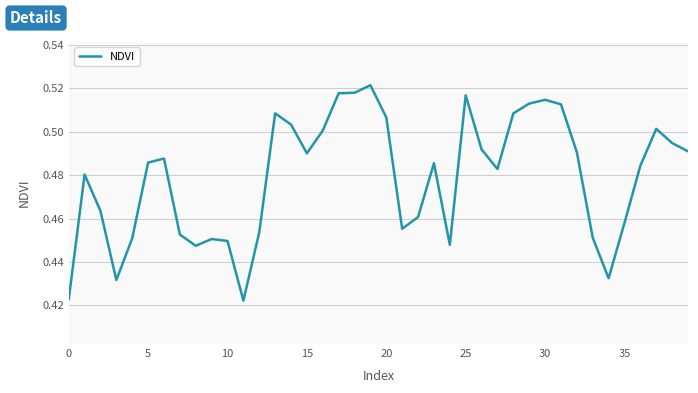

What is the sum of all values?

19.2